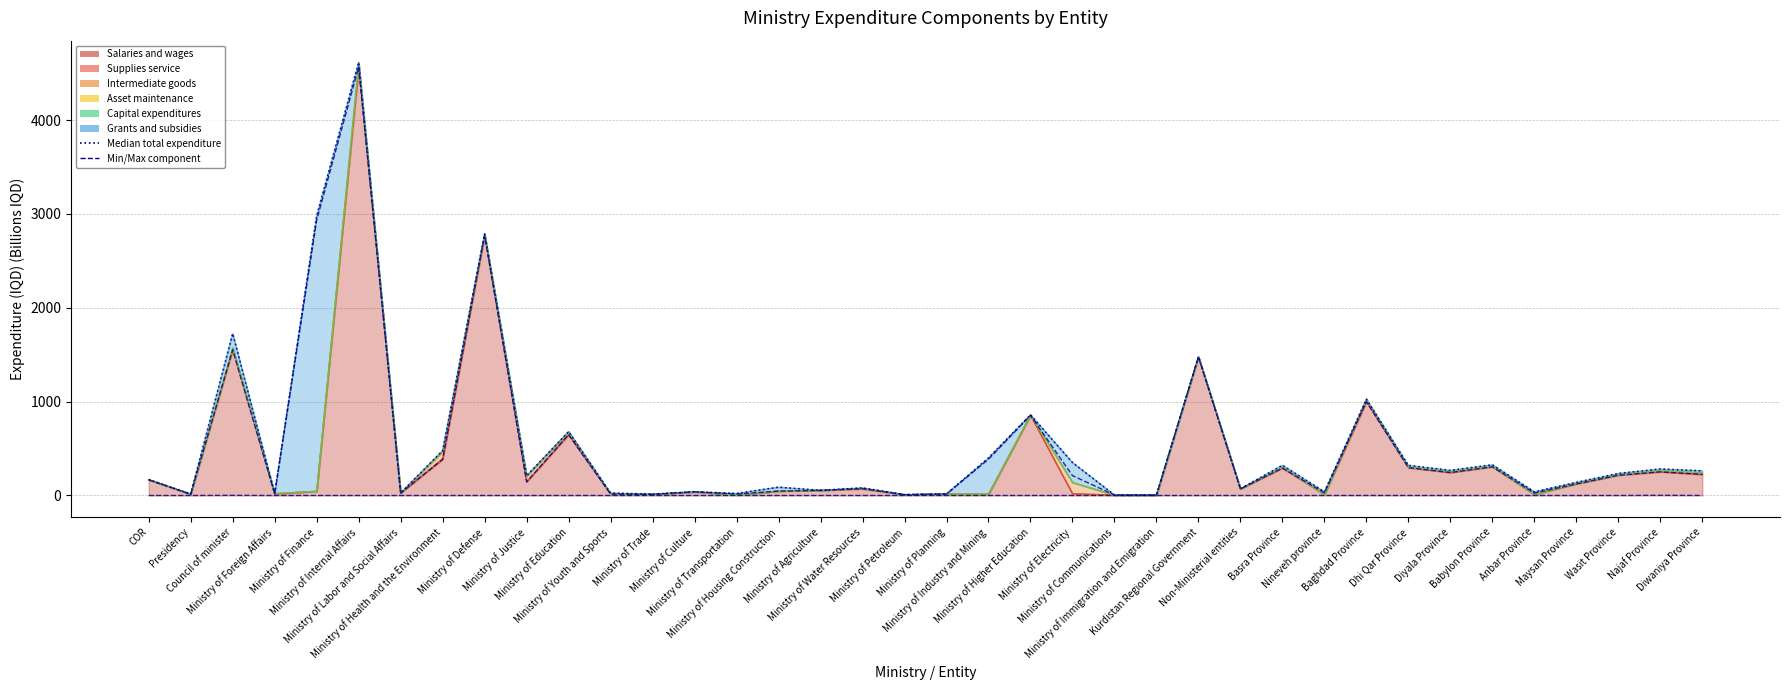

What is the label of the 21st point from the left?

Ministry of Industry and Mining